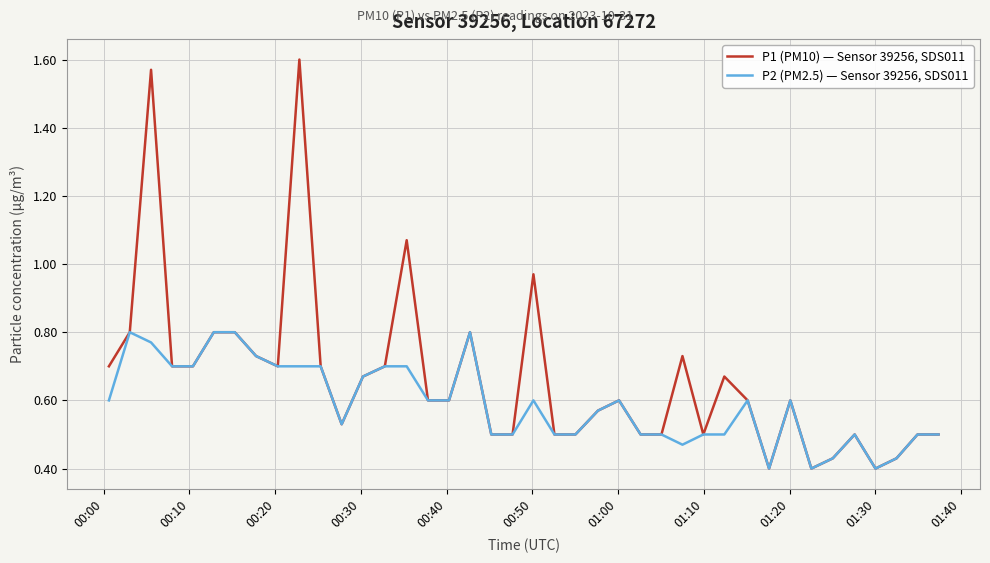

What are all the series names shown in the legend?

P1 (PM10) — Sensor 39256, SDS011, P2 (PM2.5) — Sensor 39256, SDS011